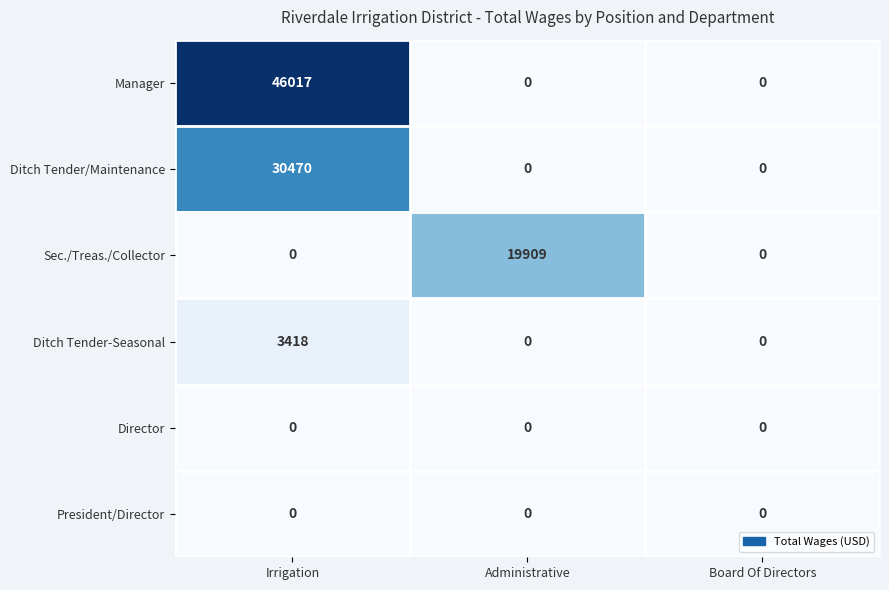

At how many categories does at least one series exceed 7988?

2